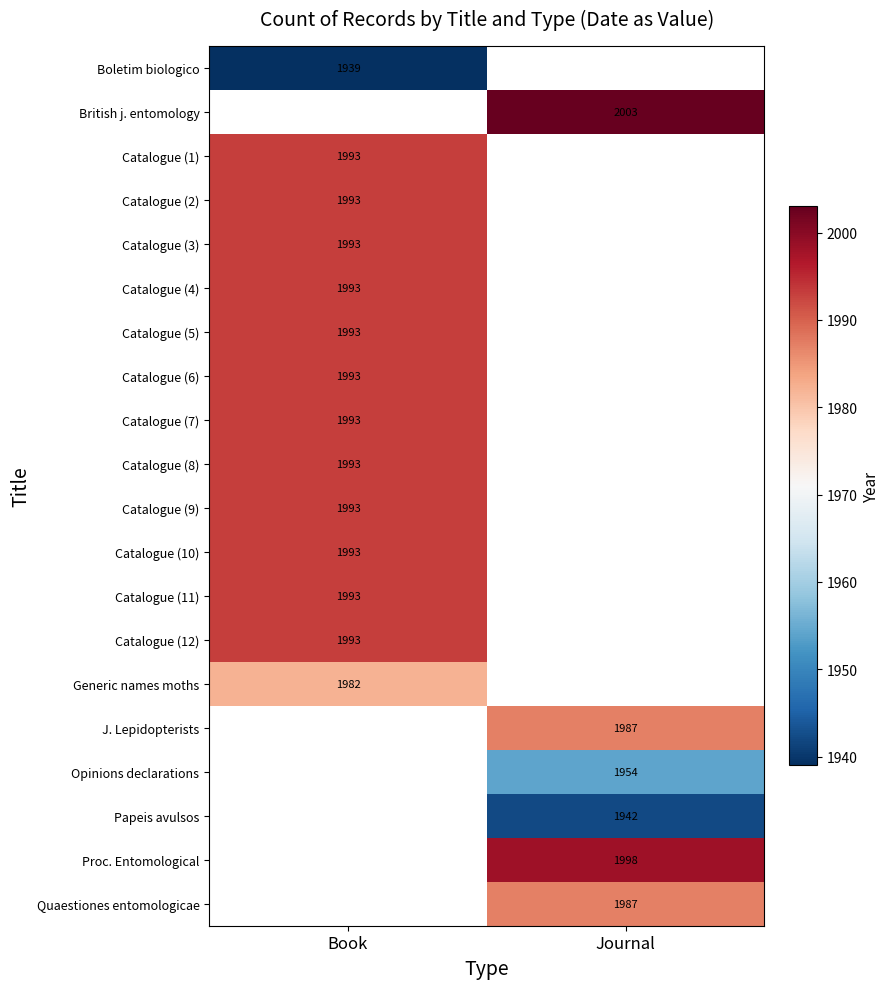

How many data points does each series have?

2